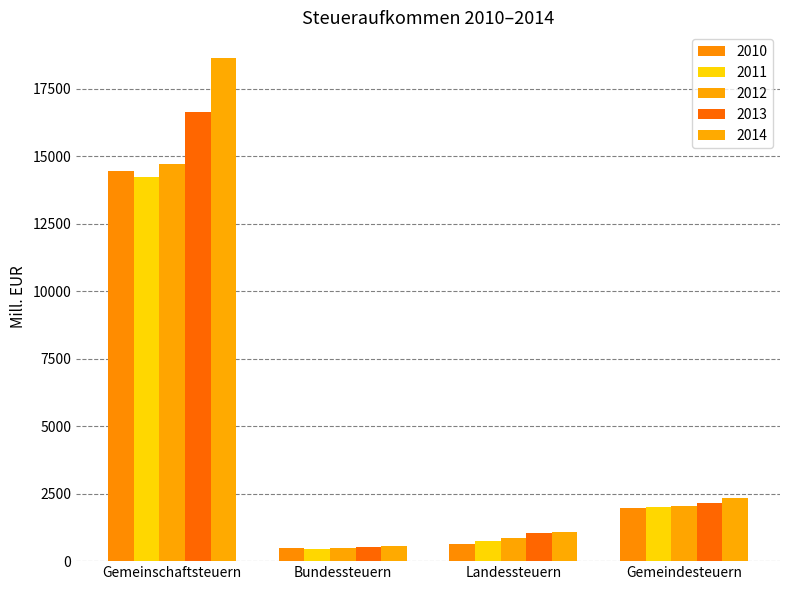

Is it true that 2011 equals 448.8 at Bundessteuern?

True